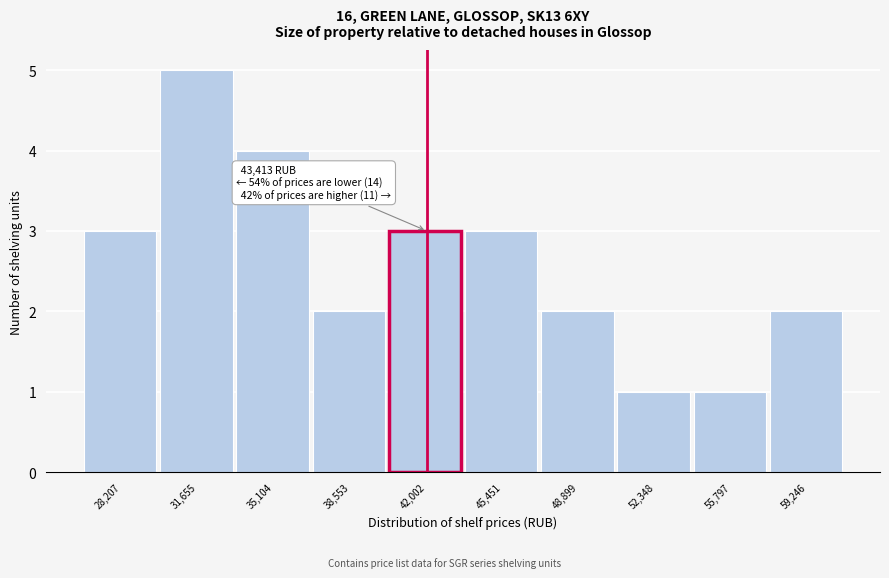

Reading right to left, what are all the values shown in this chart?

2	1	1	2	3	3	2	4	5	3